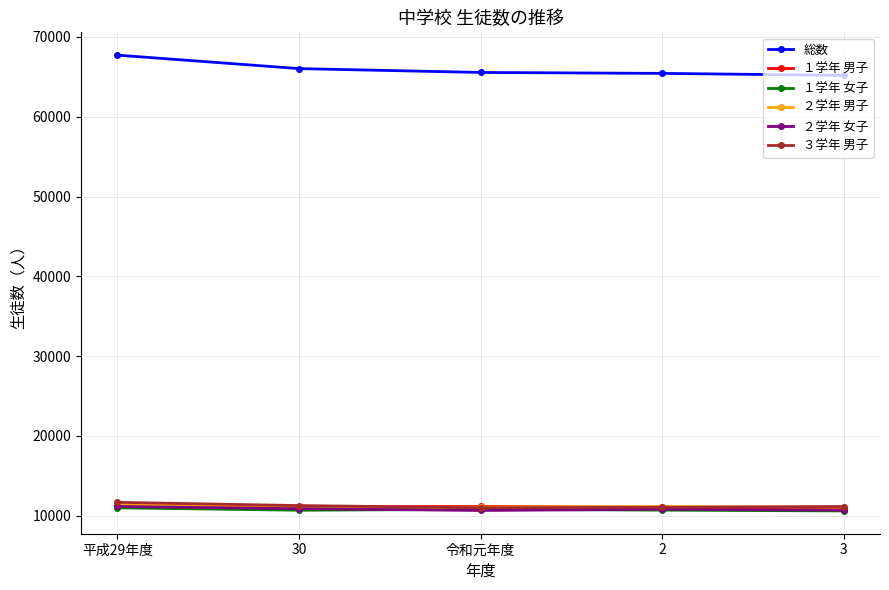

Which series changed the most between 平成29年度 and 2?

総数